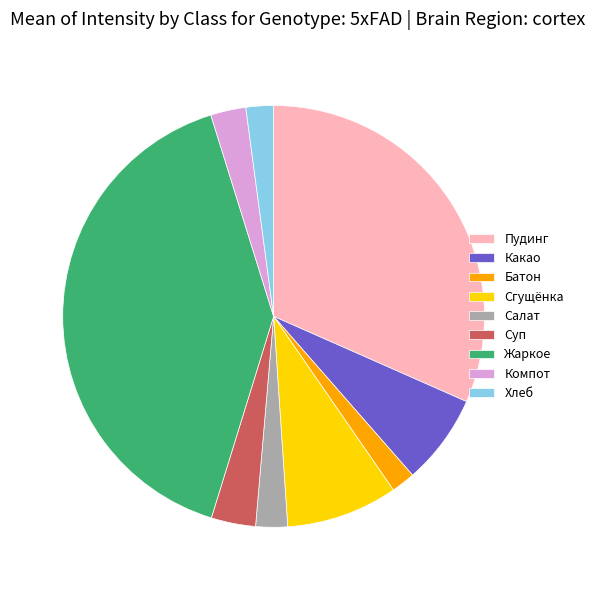

Approximately how many times larger is the value at Жаркое compared to Пудинг?

1.3